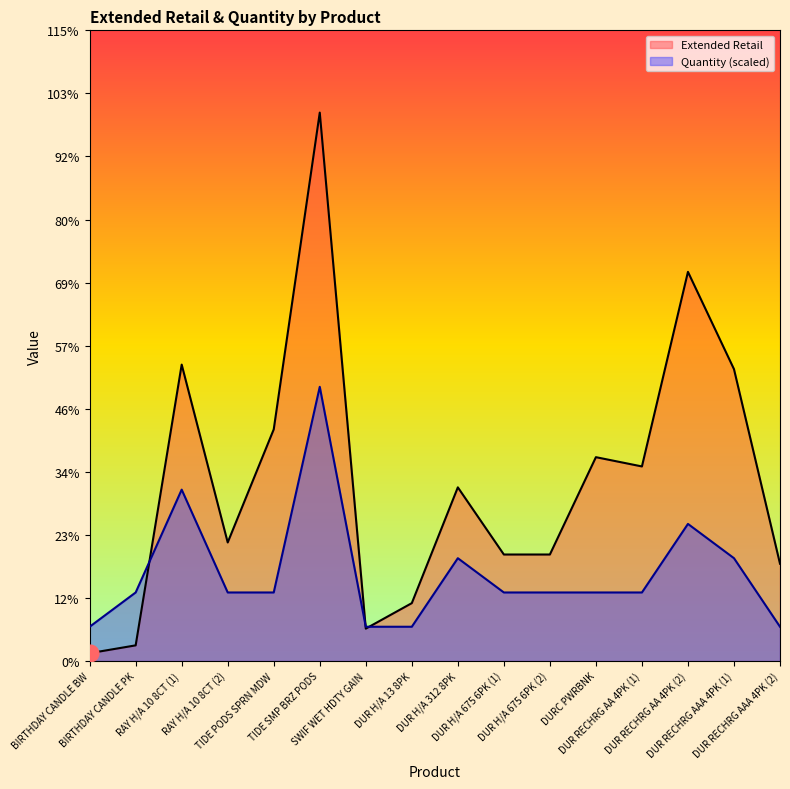

How many interior local peaks does the Extended Retail series have?

5